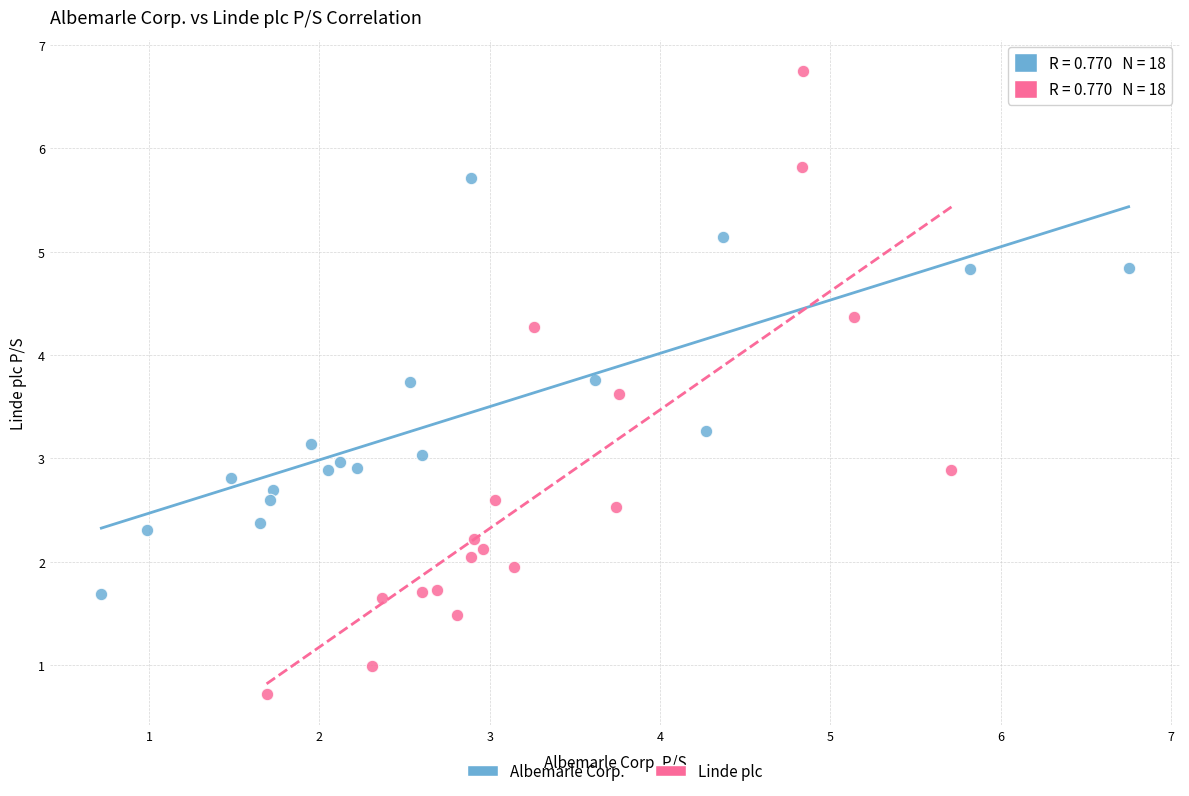

Which series contains the highest Y value?

Linde plc